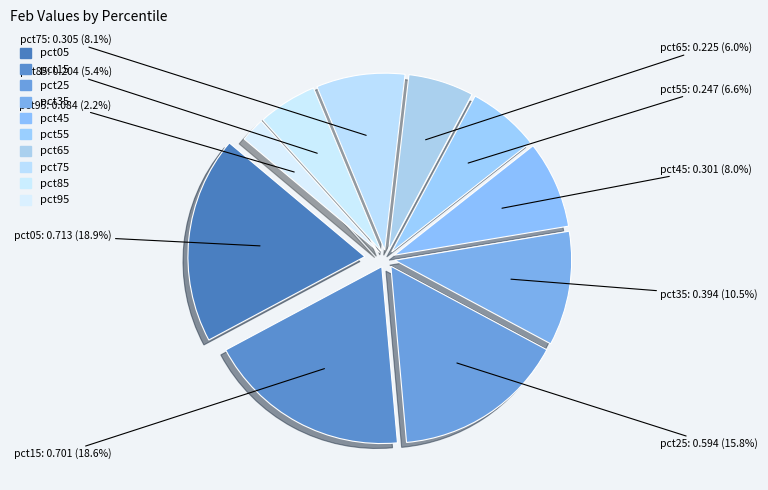

What percentage do pct25 and pct95 together represent?

18.0%